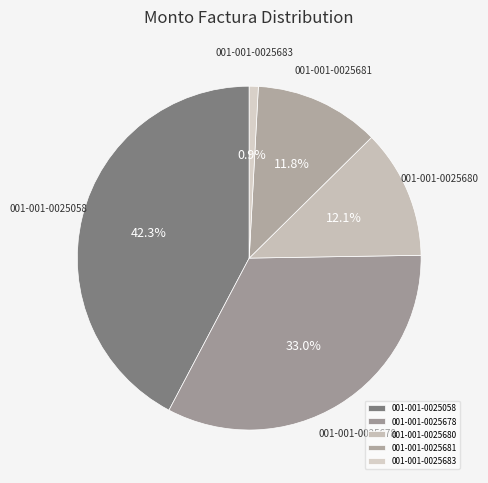

Is the sum of 001-001-0025680 and 001-001-0025681 greater than half?

No